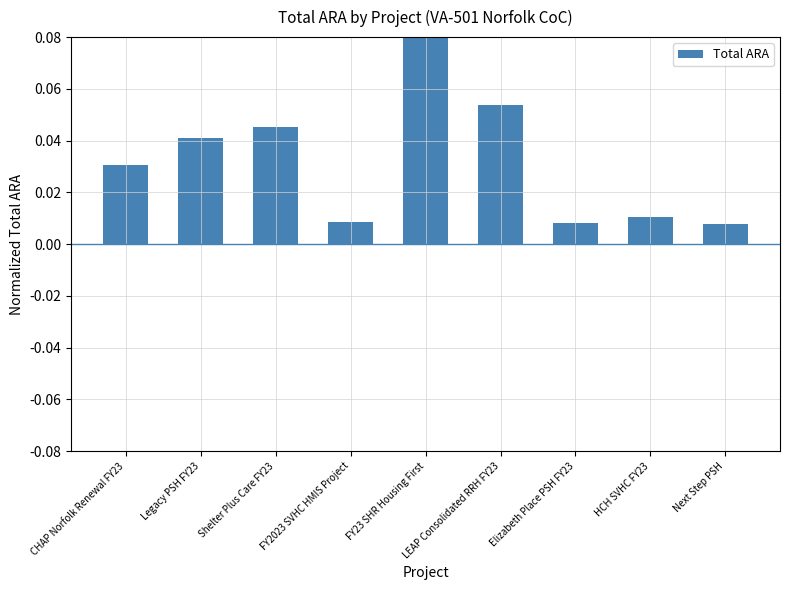

Which label corresponds to the largest value in the chart?

FY23 SHR Housing First